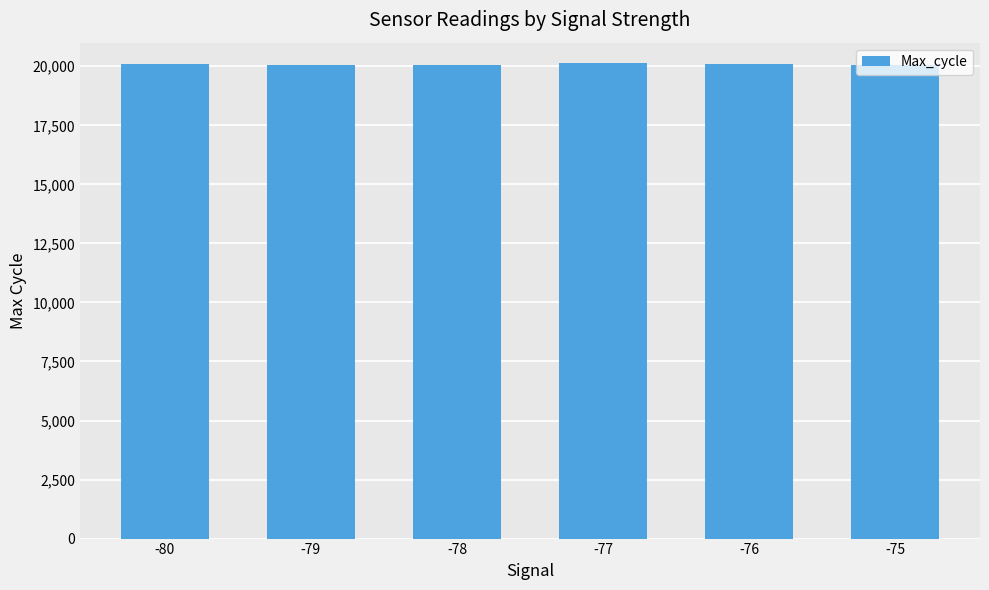

The chart shows a value of 4572.9 at -77. True or false?

False